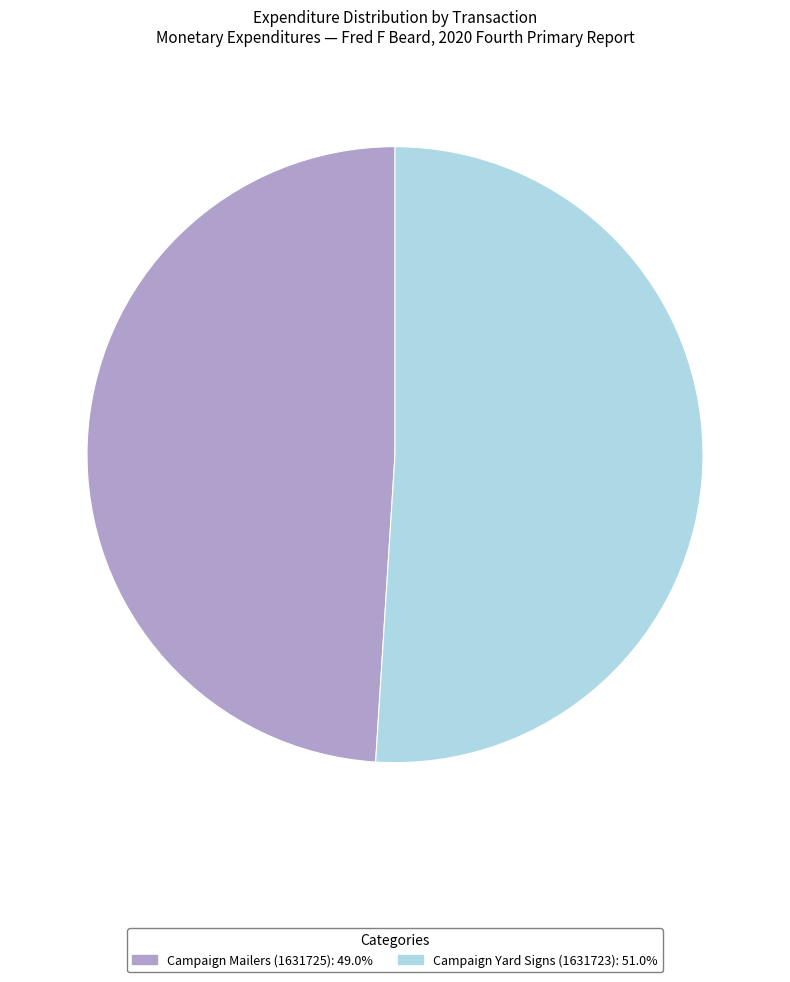

Which category has the biggest portion of the pie?

Campaign Yard Signs (1631723)